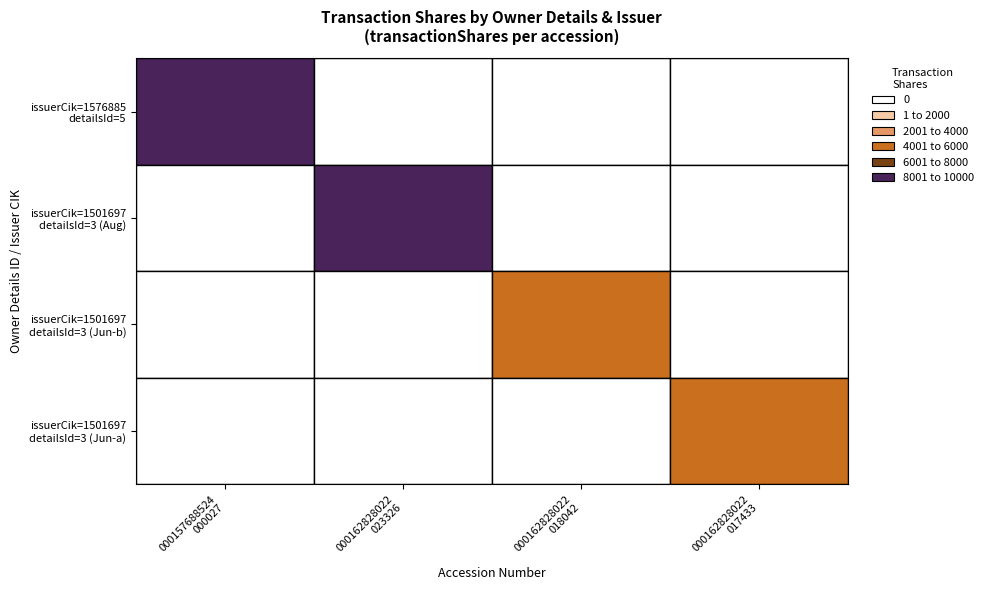

Read the 5 value at 1501697_2.

4166